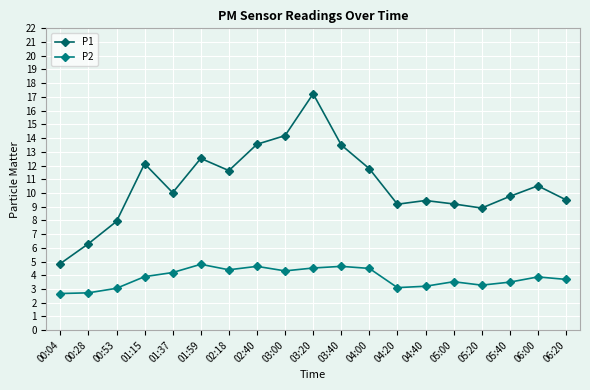

Which series changed the most between 03:20 and 04:00?

P1